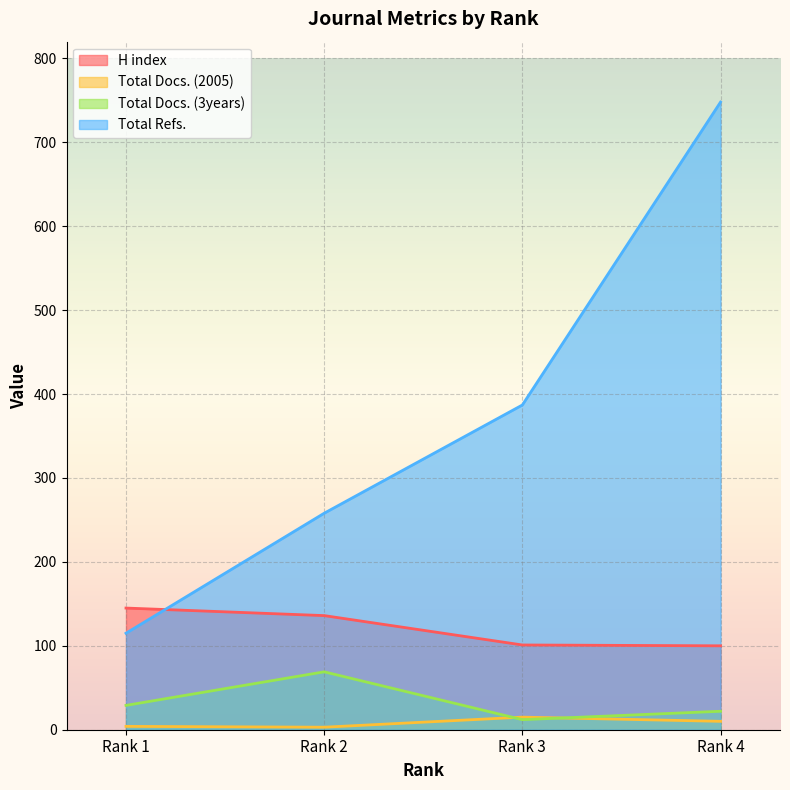

Read the H index value at Rank 1, to the nearest 10.

140